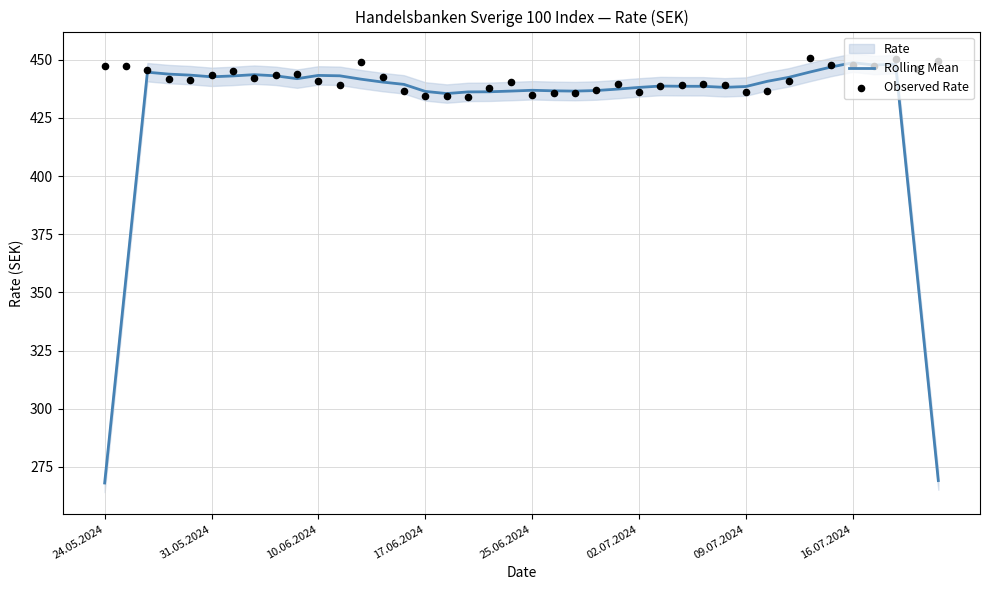

Which series contains the highest Y value?

Observed Rate